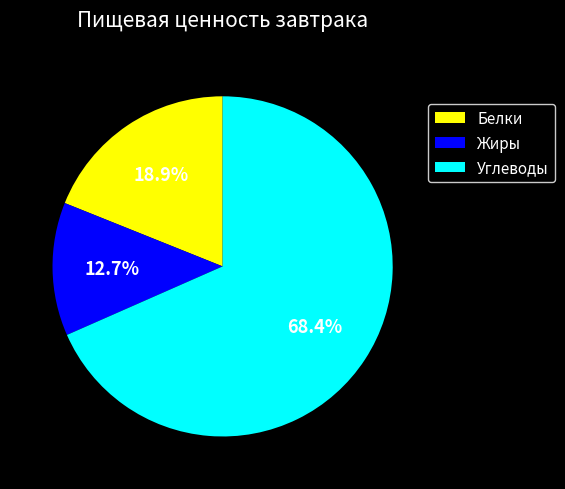

Combined, do Белки and Углеводы account for over 50%?

Yes